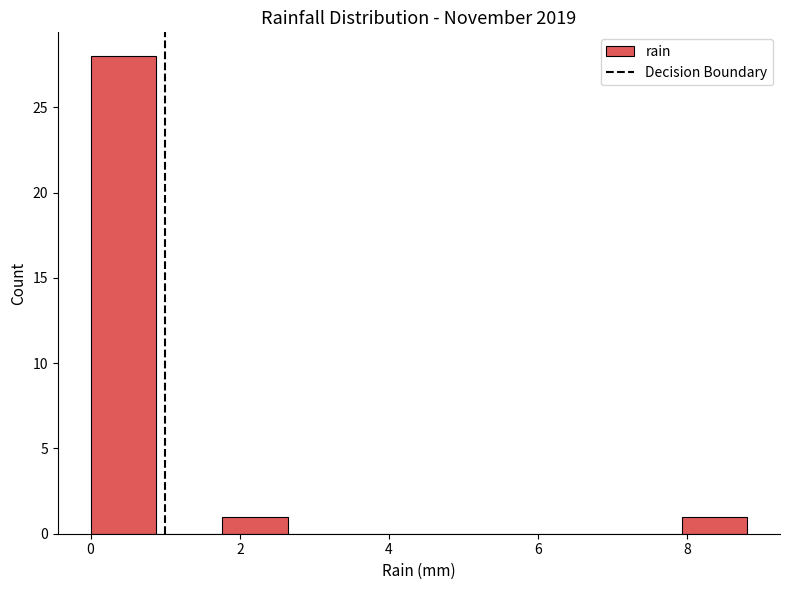

Over which range of the x-axis is the bar tallest?

0.00 to 0.88